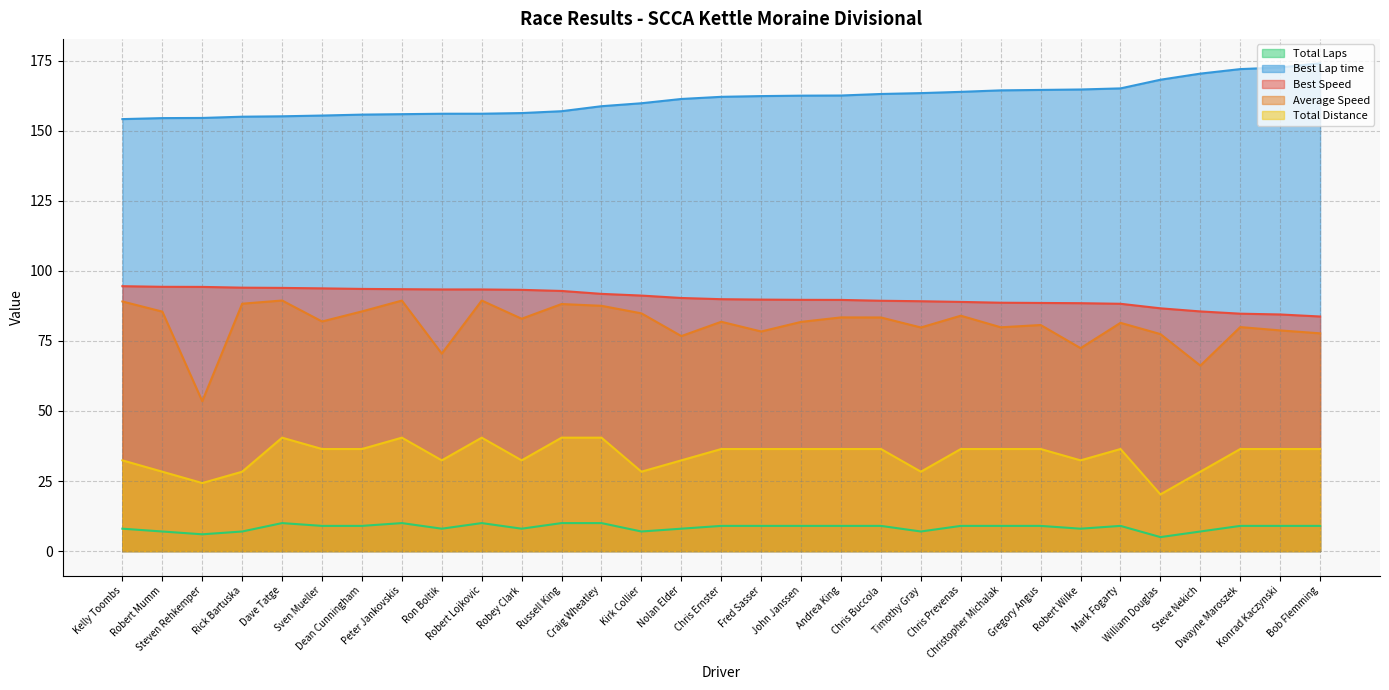

How many data points in Average Speed are above 81?

18